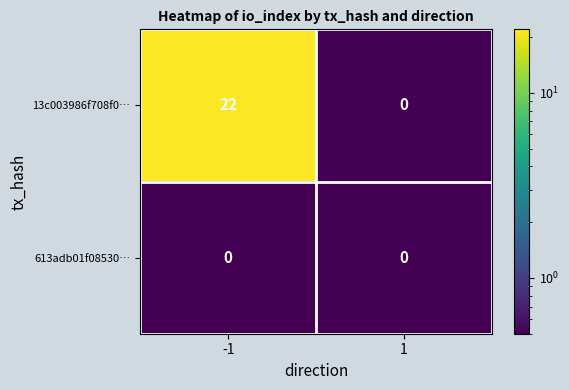

List the series in order of their overall mean, lowest first.

613adb01f08530…, 13c003986f708f0…